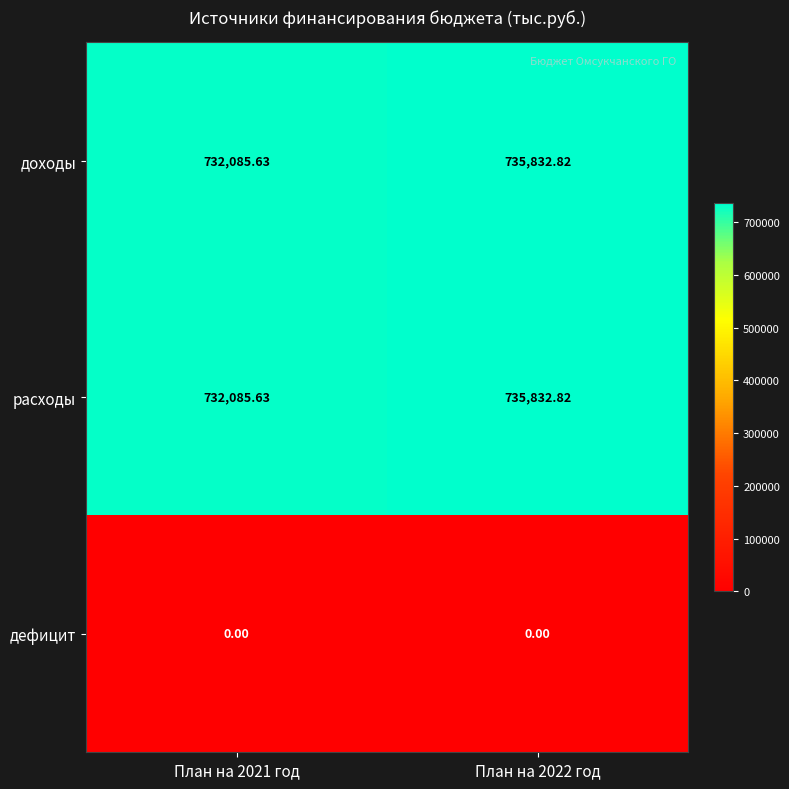

Is the value of дефицит at План на 2022 год greater than the value of доходы at План на 2022 год?

No